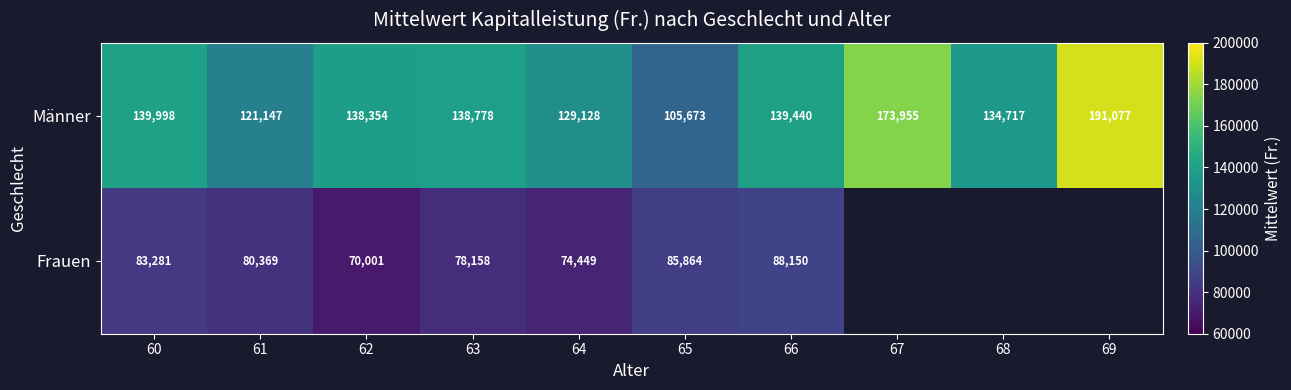

At 66, list the series in order from largest to smallest.

Männer, Frauen